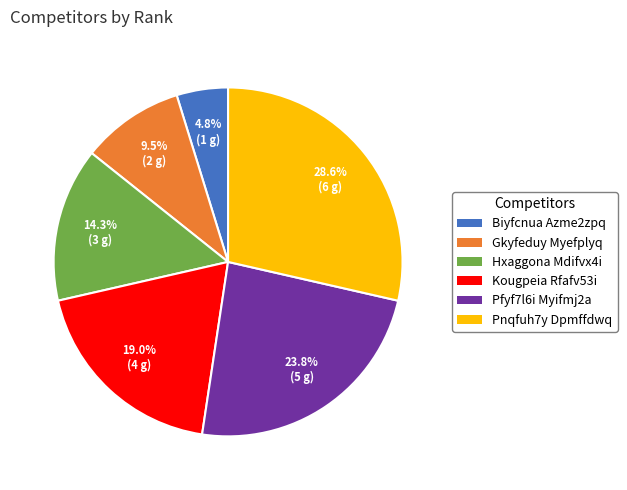

Which slice is the smallest?

Biyfcnua Azme2zpq